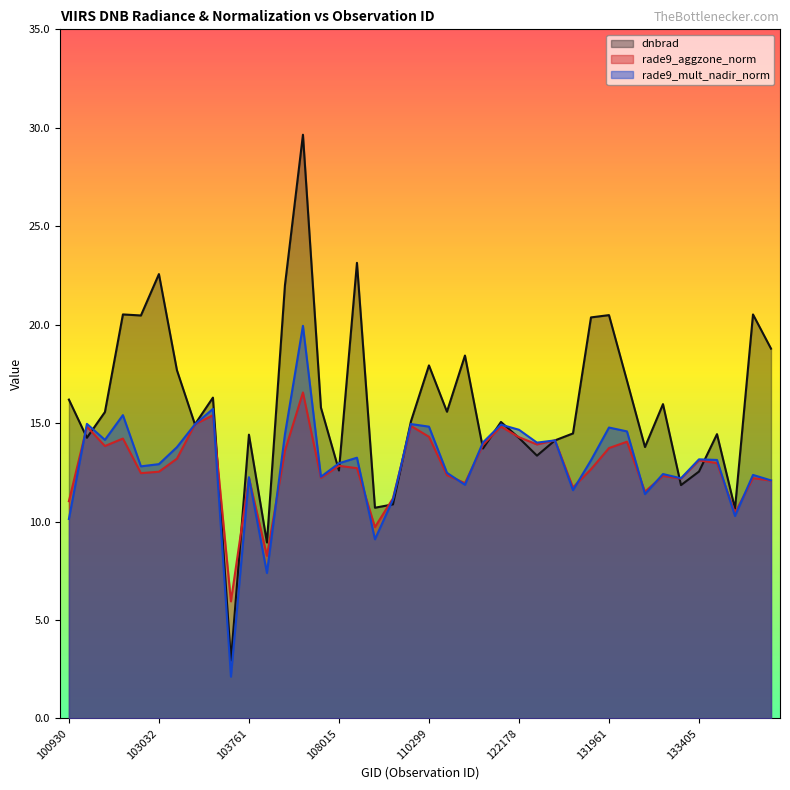

Between 132669 and 134700, which series saw the biggest shift?

dnbrad